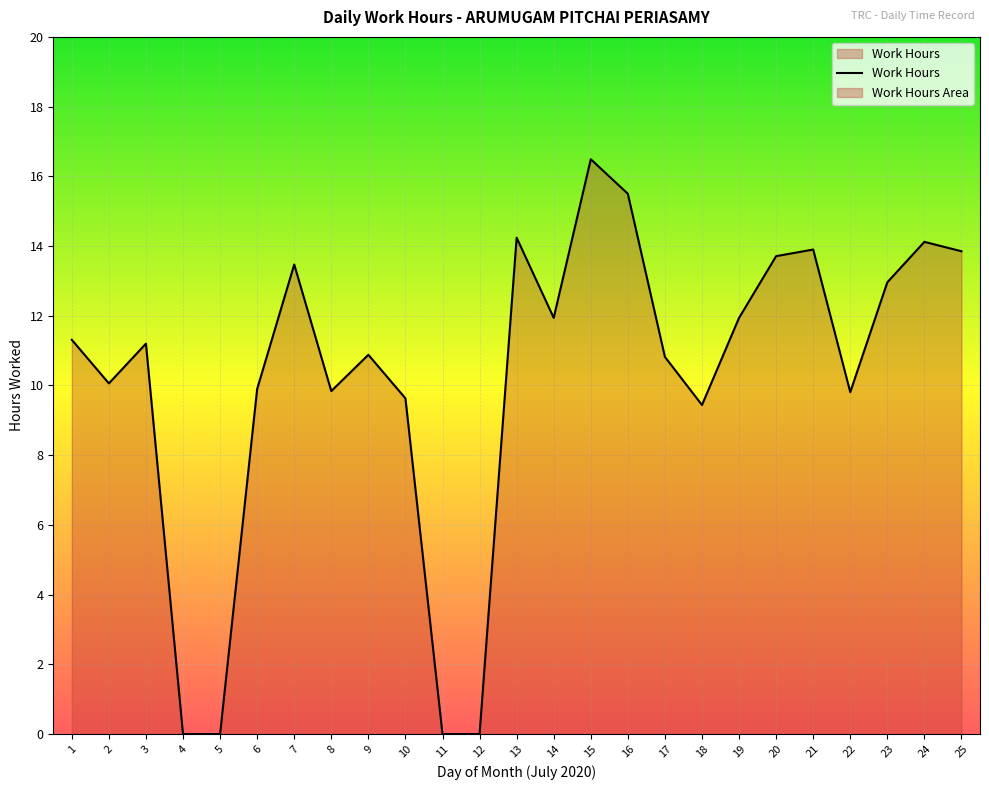

What is the maximum value shown in the chart?

16.5